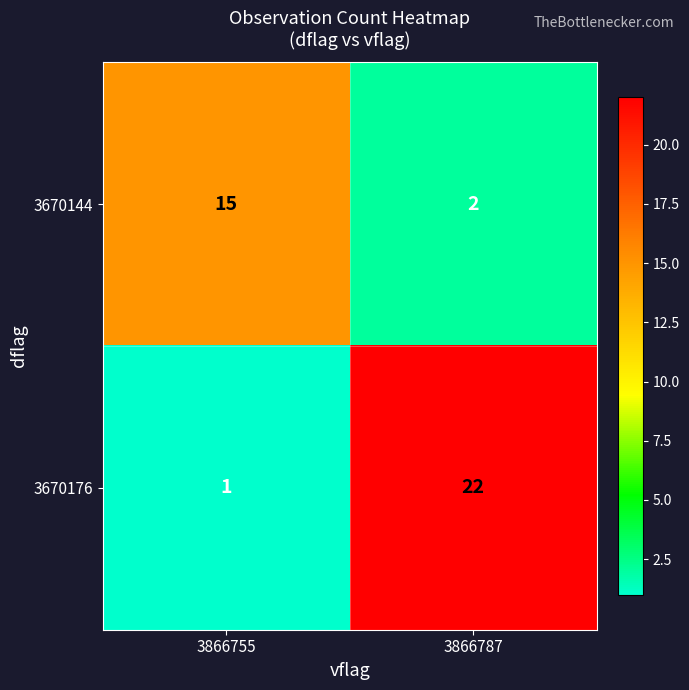

Which label corresponds to the largest value in the chart?

3866787